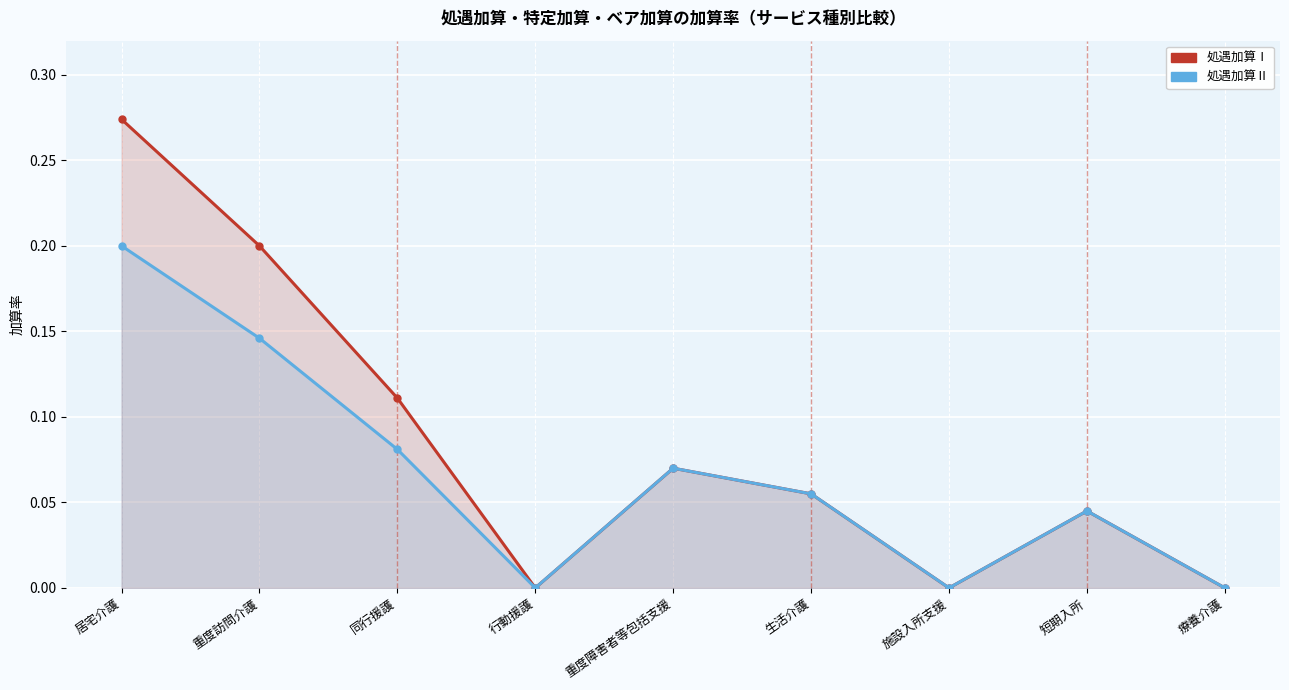

What position from the left is 生活介護?

6